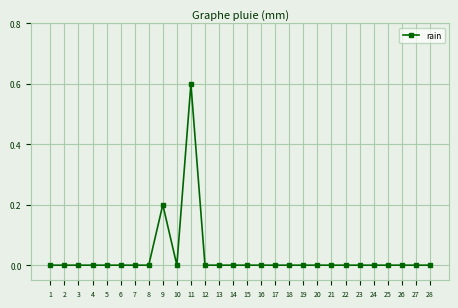

Is it true that the value at 9 is 0.2?

True